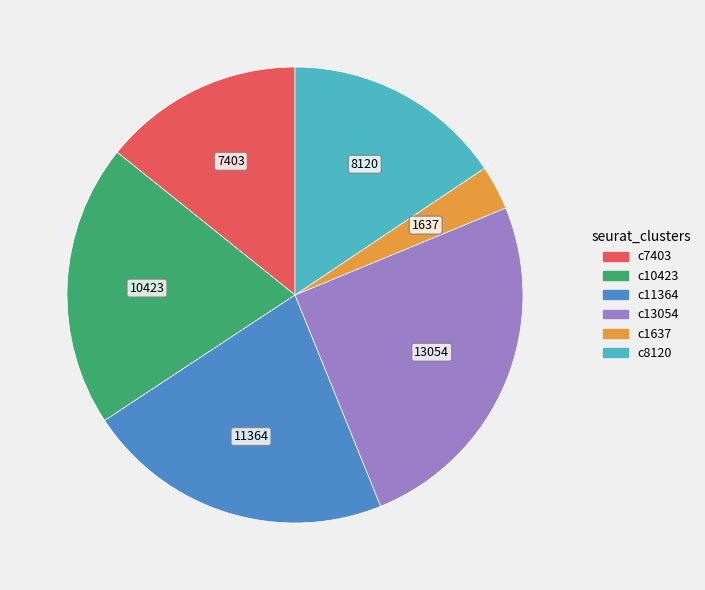

Is there a majority slice in this chart?

No